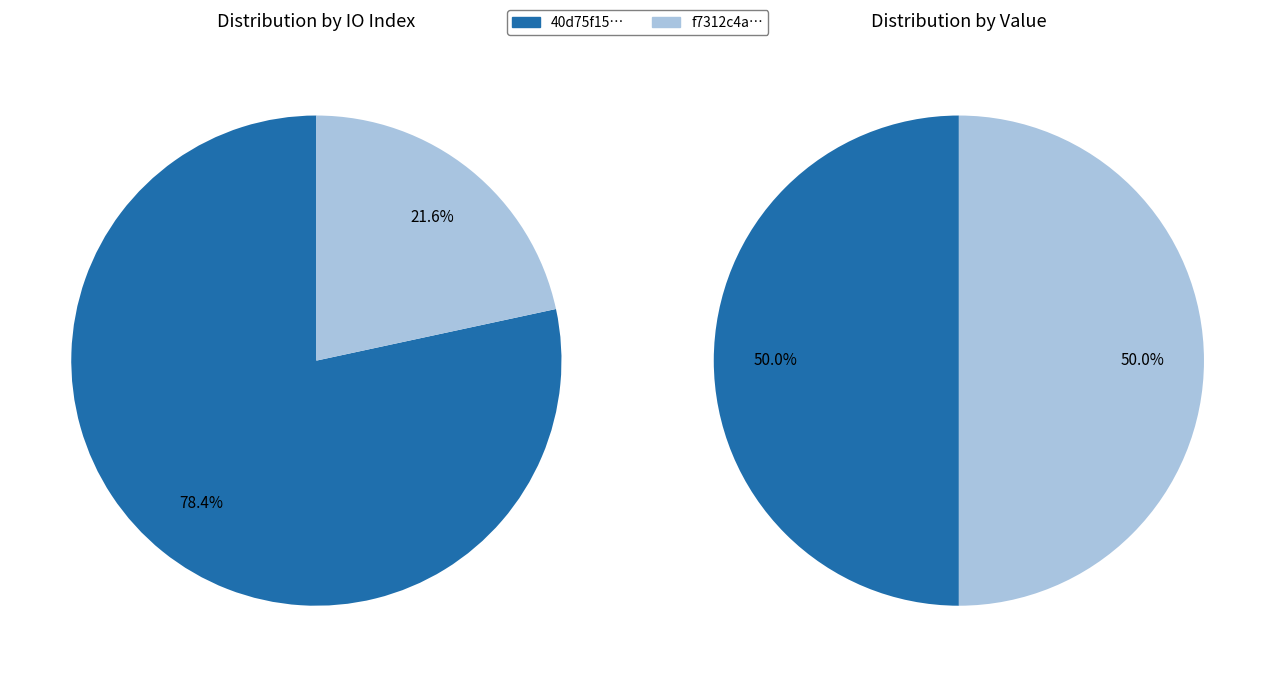

True or false: values_io_index accounts for 78% of the total.

True